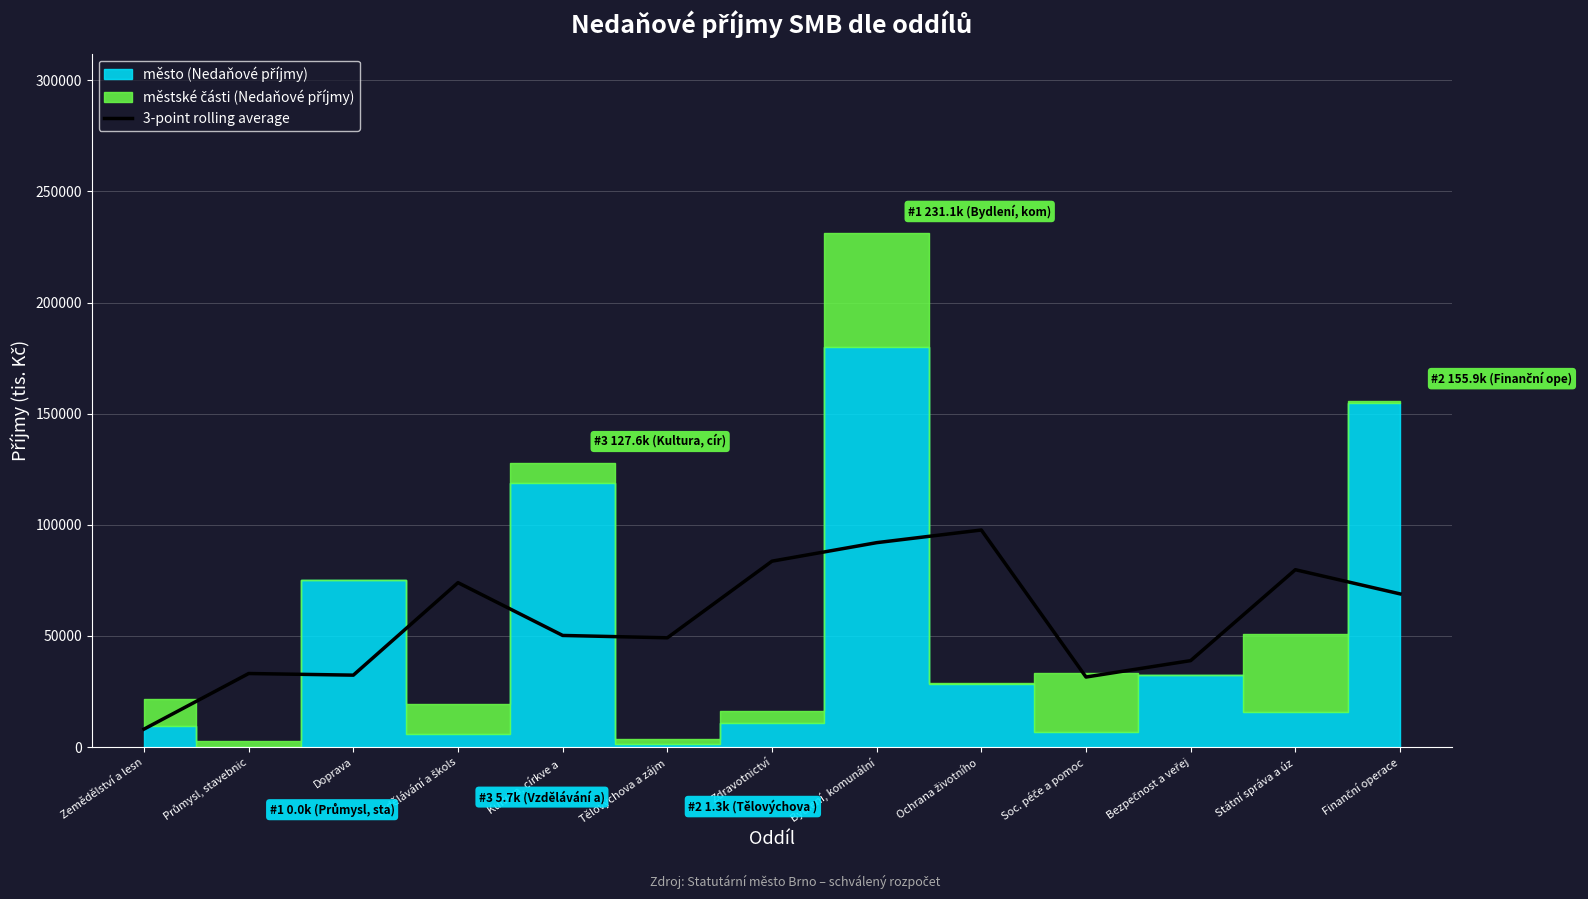

Reading right to left, what are all the values shown in this chart?

68914.3	79785.7	38881.7	31498.0	97647.7	91951.3	83627.0	49151.0	50207.3	73959.0	32350.7	33082.3	8075.0